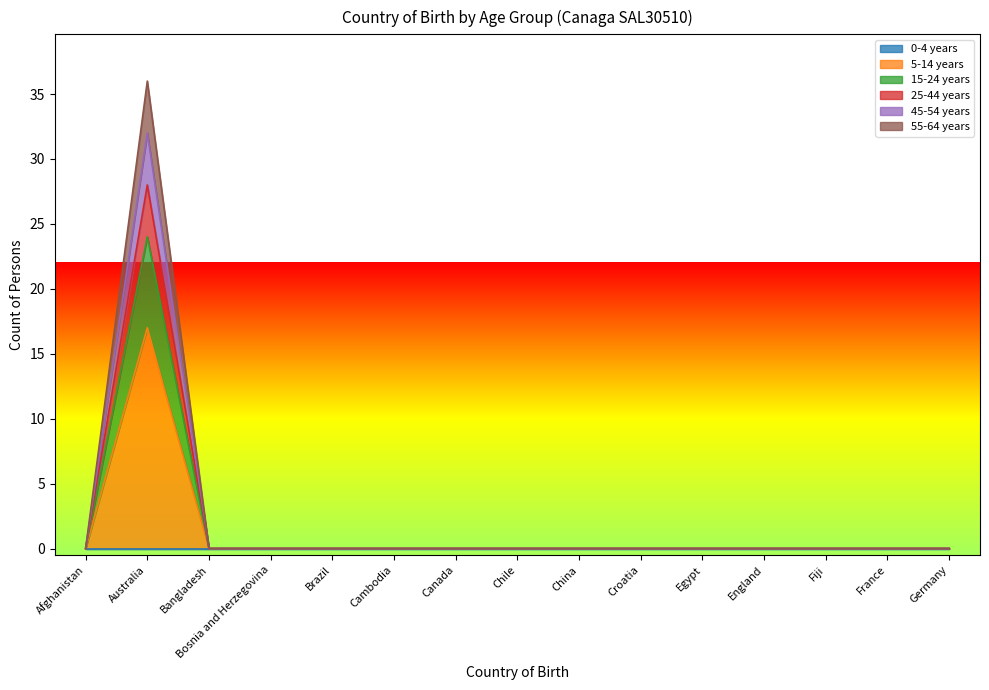

In 55-64 years, how many points are higher than both neighbors (excluding endpoints)?

1